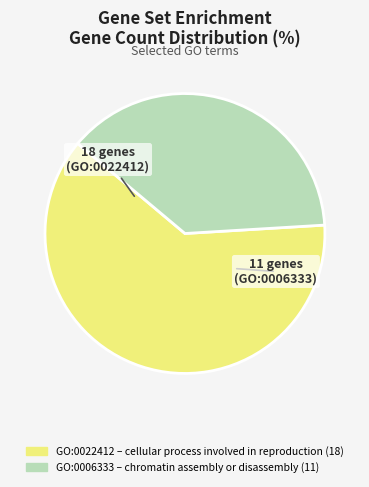

Is the sum of GO:0022412 and GO:0006333 greater than half?

Yes